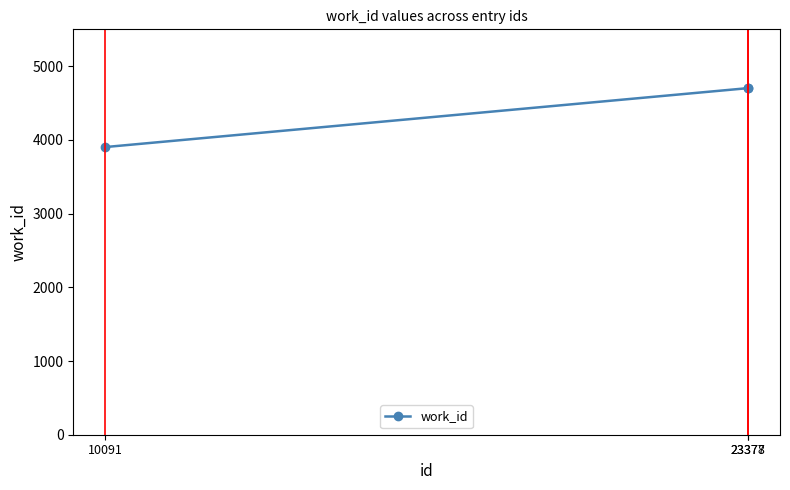

At which category does the chart reach its minimum across all series?

10091